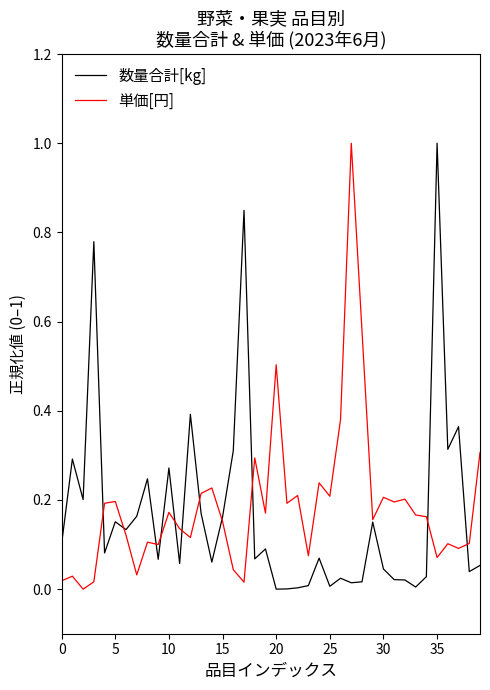

List the series in order of their overall mean, highest first.

単価[円], 数量合計[kg]